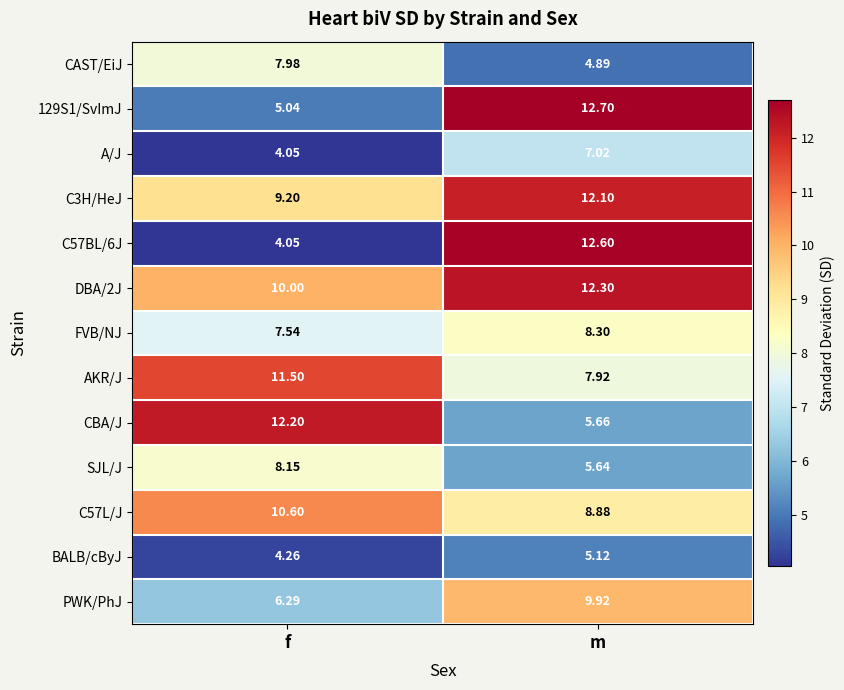

How many values in the CAST/EiJ series are below 7?

1